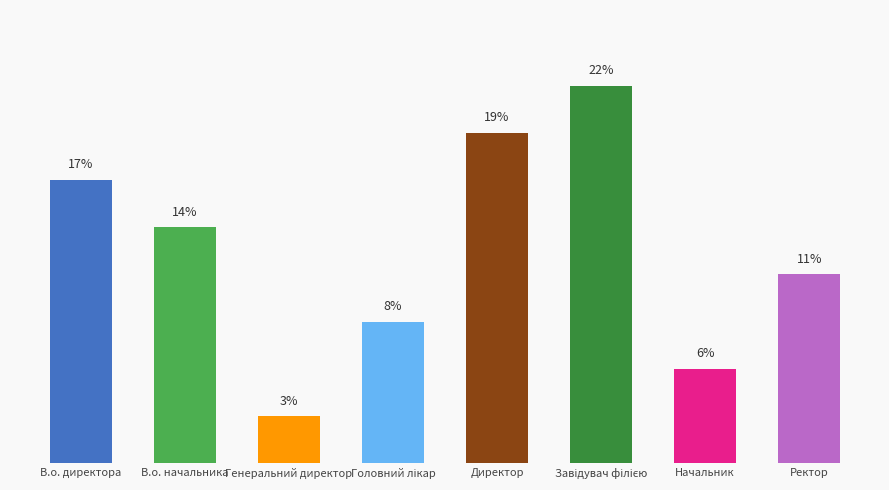

True or false: the data shows 9.2 at Начальник.

False